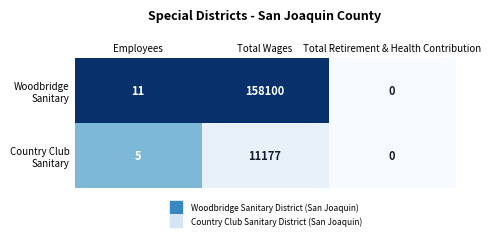

How many categories are shown in the chart?

3